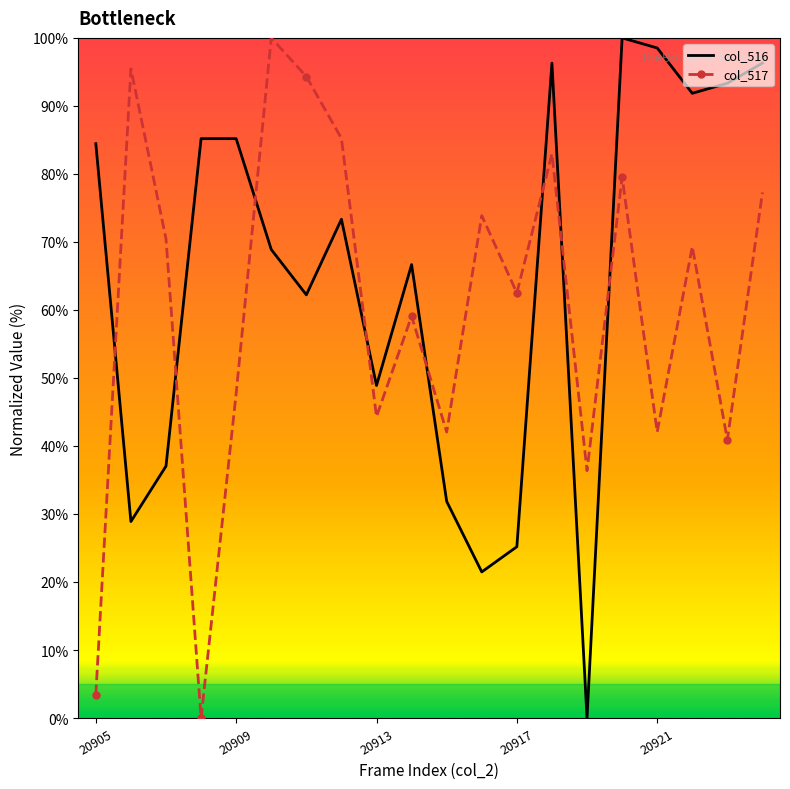

What is the highest value of the col_516 series?

100.0